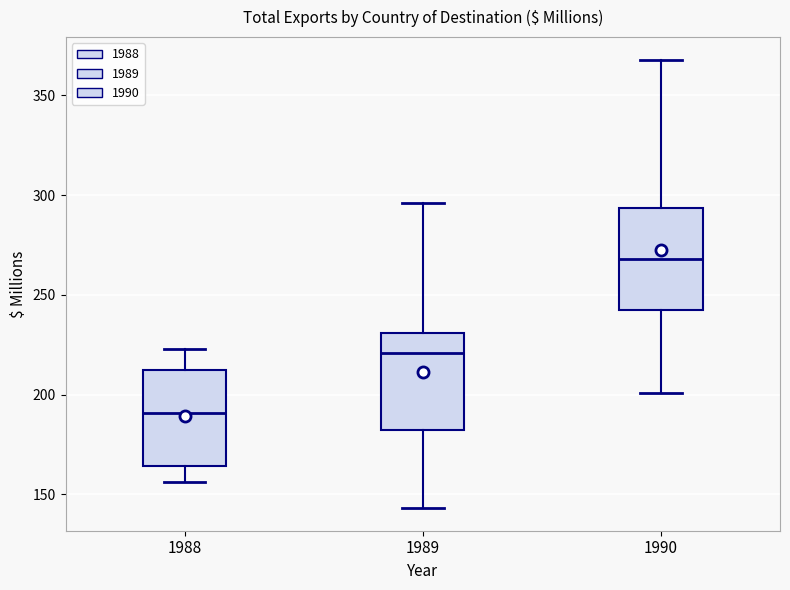

Which box's median line is the lowest?

1988